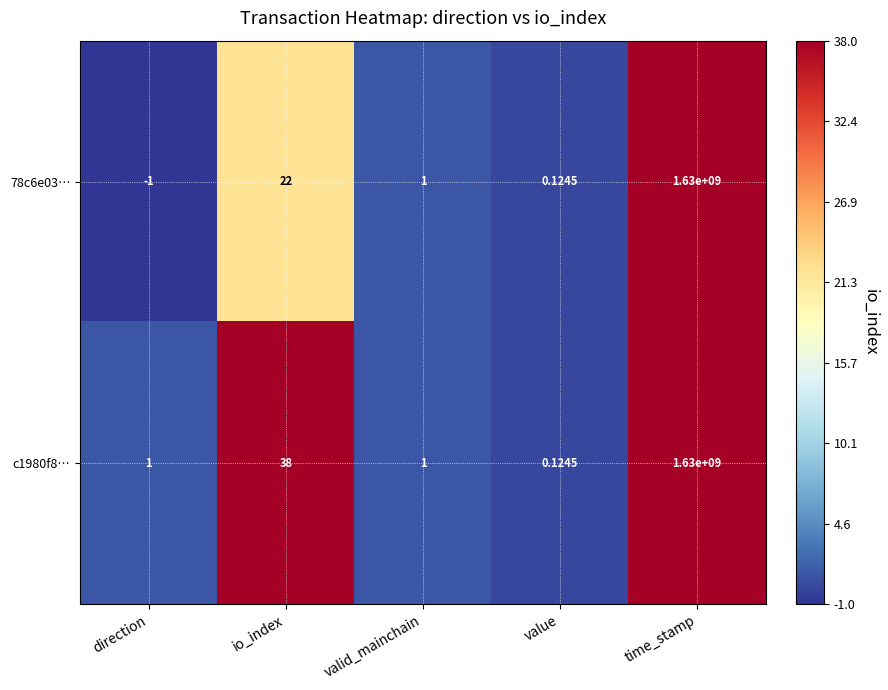

What is the spread (max minus min) of values at time_stamp?

0.0